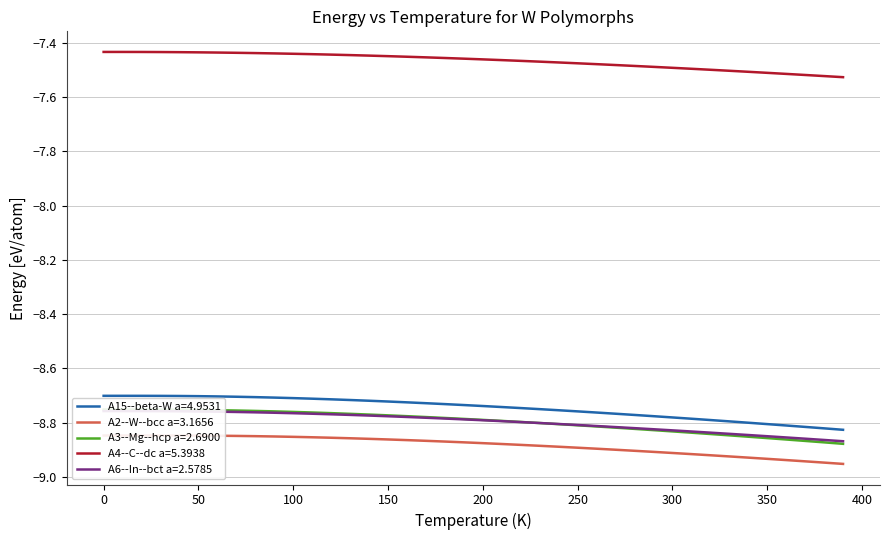

True or false: A15--beta-W a=4.9531 and A4--C--dc a=5.3938 cross at least once.

False